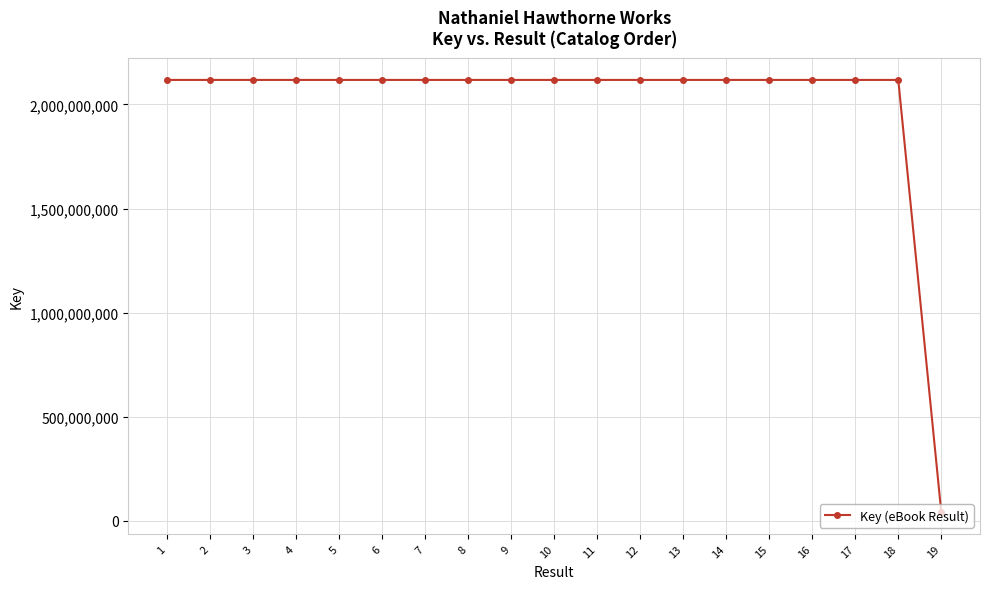

What is the difference between the maximum and minimum values?

2077623826